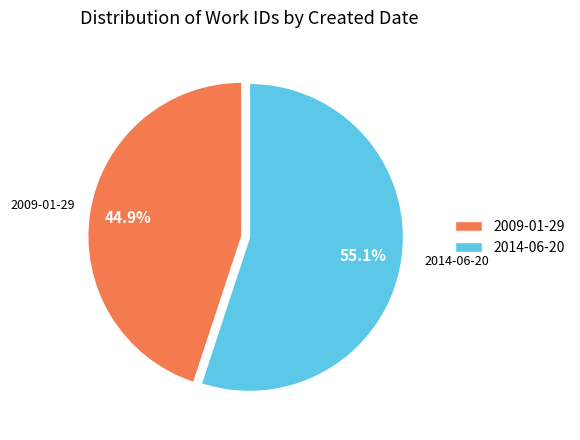

Does 2009-01-29 represent more than half of the total?

No